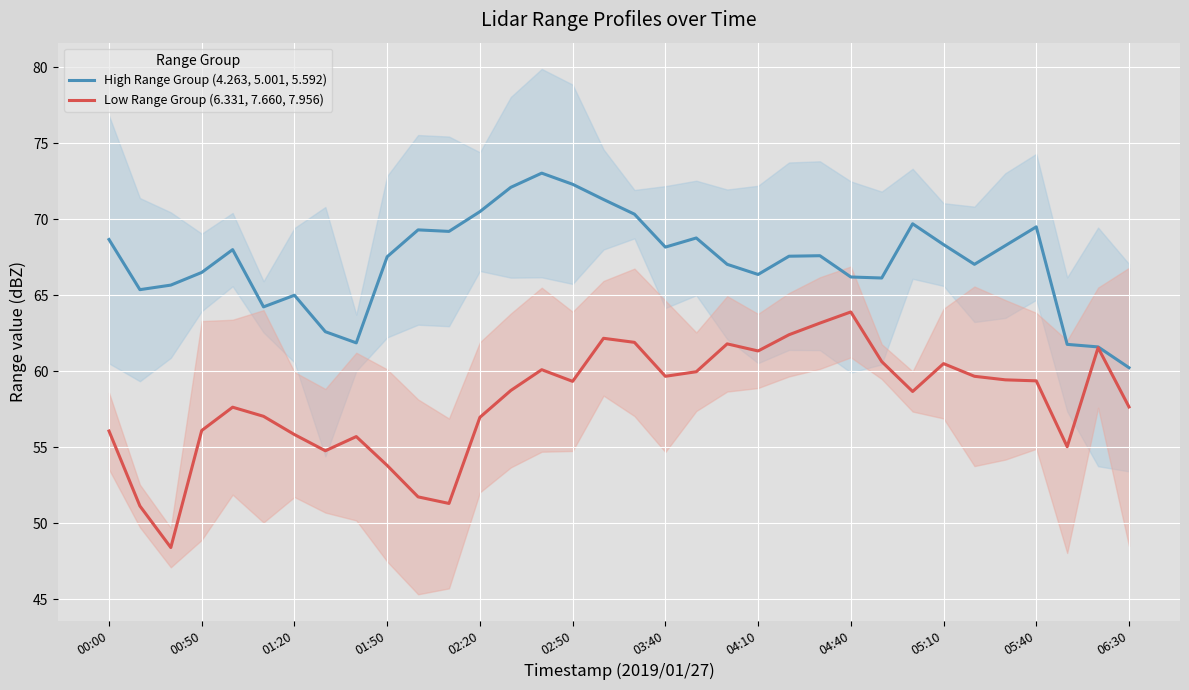

Is it true that High Range Group (4.263, 5.001, 5.592) equals 47.1 at 01:50?

False